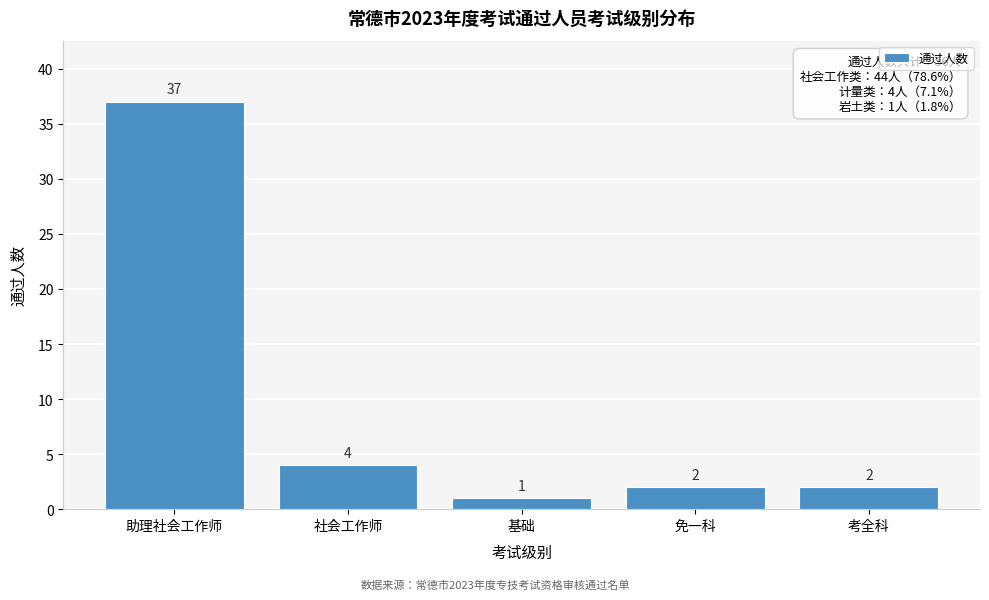

Reading left to right, transcribe all the data shown in this chart.

37	4	1	2	2